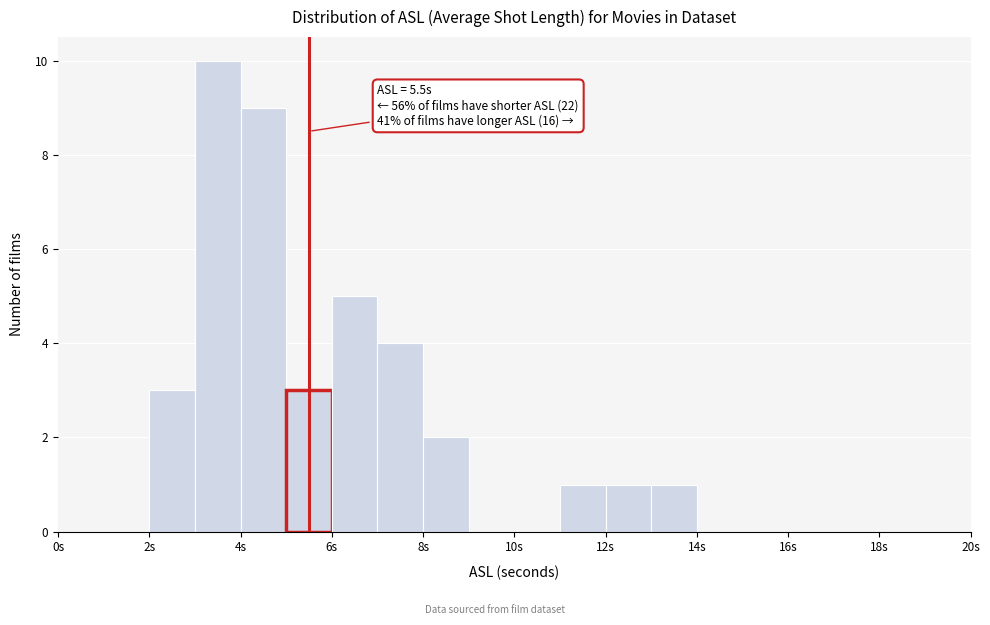

Over which range of the x-axis is the bar tallest?

3 to 4